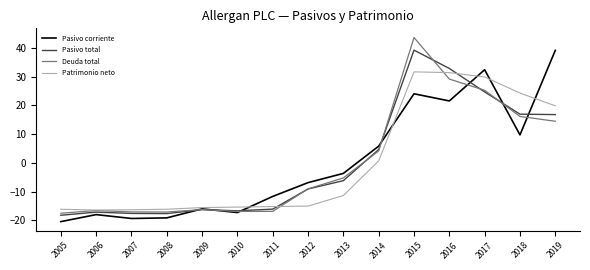

What is the greatest value displayed?

43.6